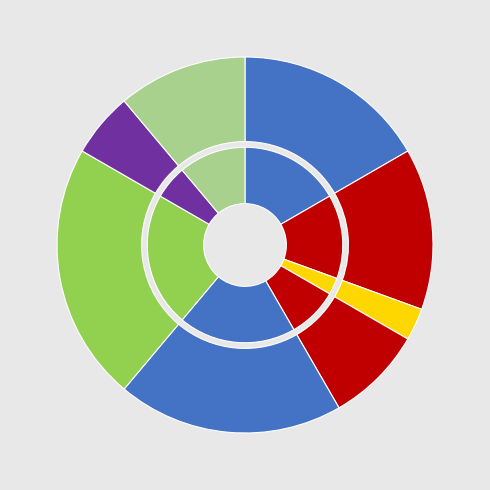

What is the change in value from В.о. директора to Директор?

+1